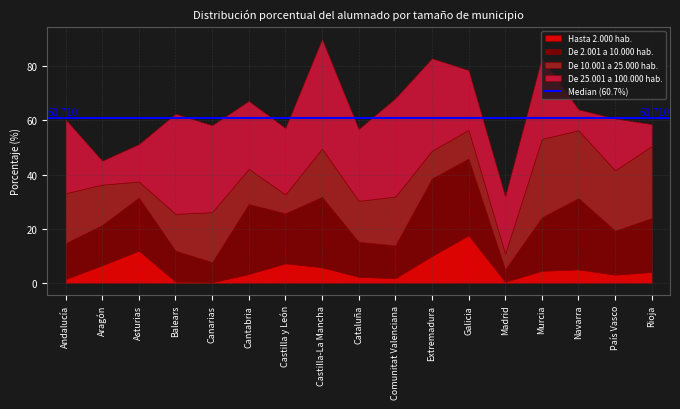

Rank the series at Canarias from highest to lowest value.

De 25.001 a 100.000 hab., De 10.001 a 25.000 hab., De 2.001 a 10.000 hab., Hasta 2.000 hab.